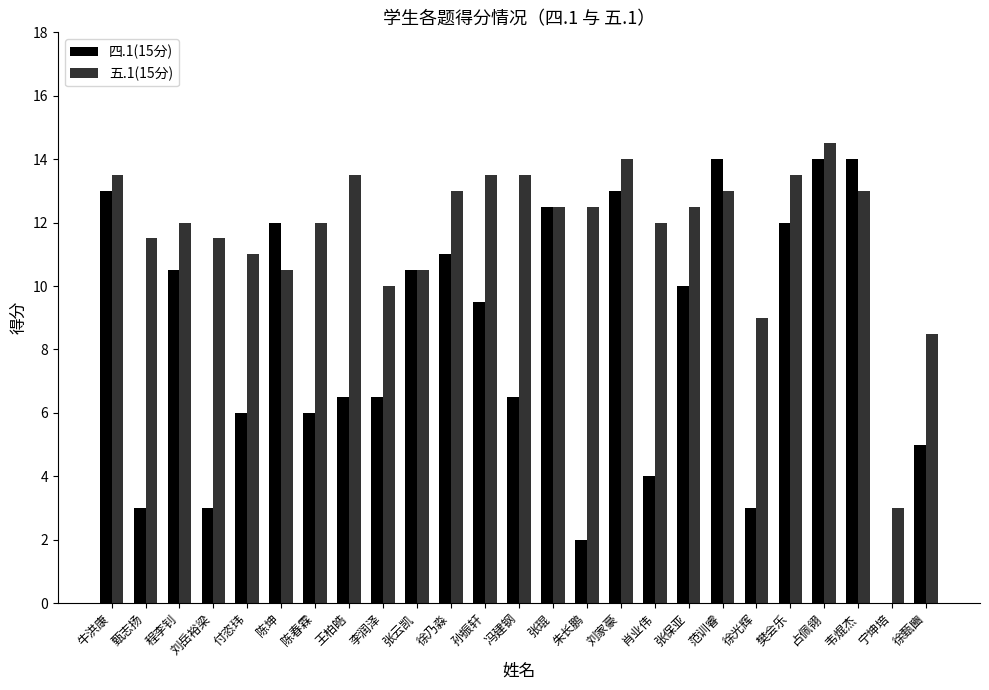

The 五.1(15分) series shows 3.0 at 宁坤培. True or false?

True